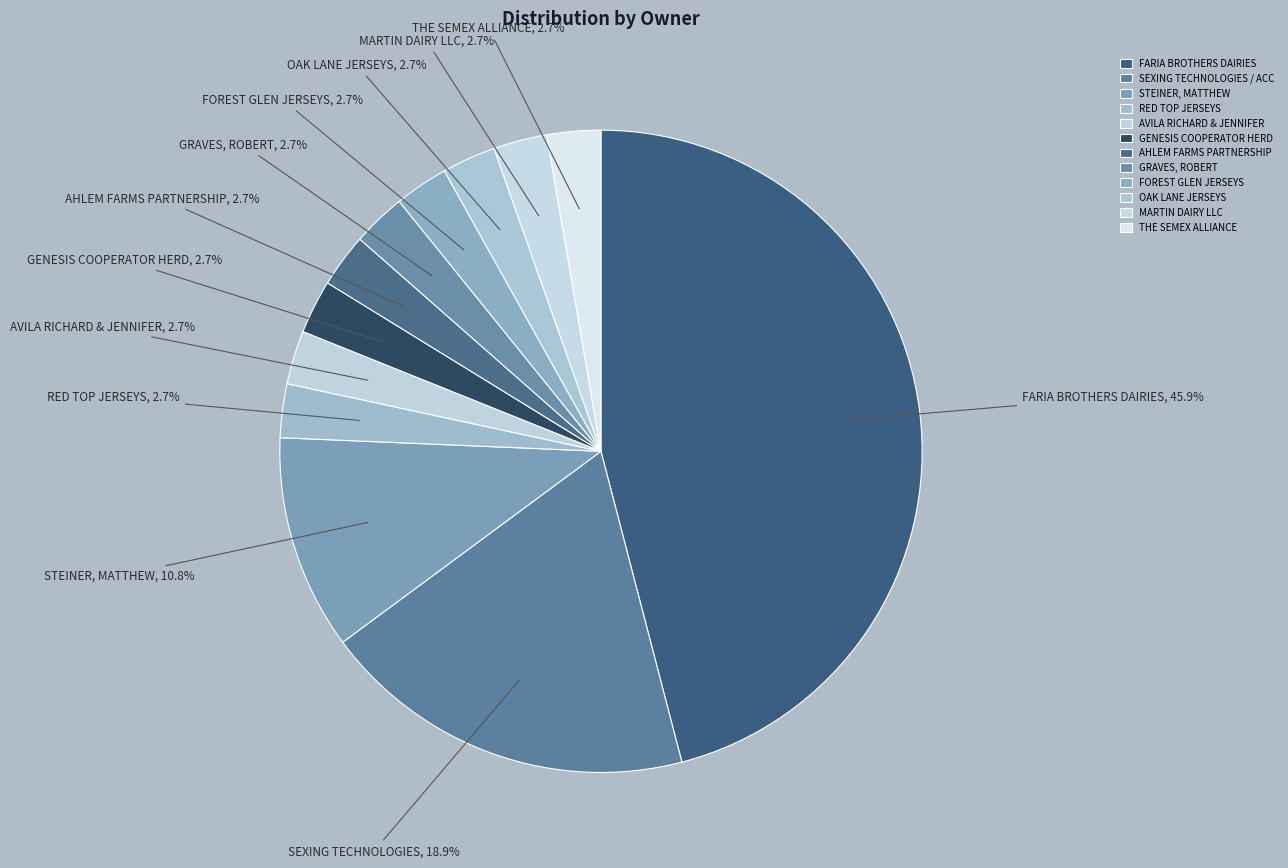

What is the smallest slice in the pie chart?

RED TOP JERSEYS